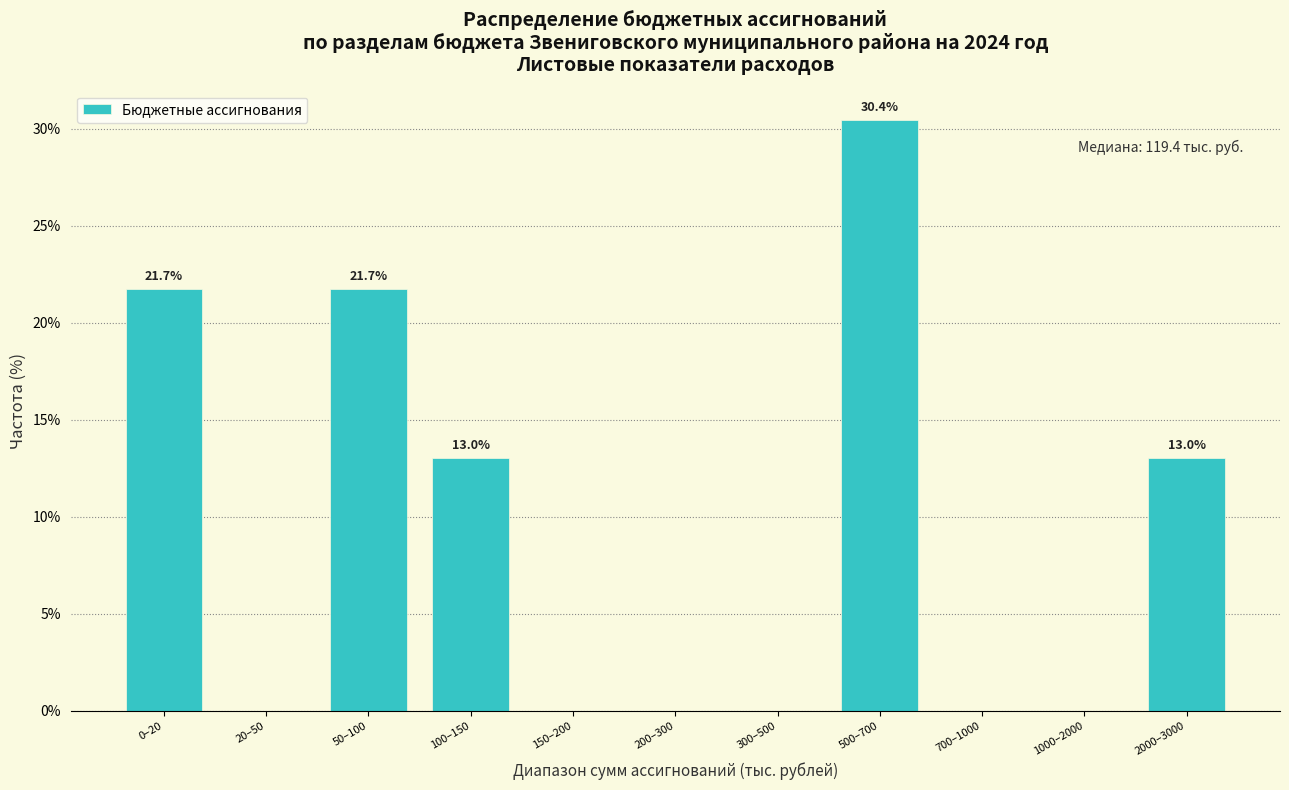

Reading right to left, transcribe all the data shown in this chart.

2000–3000=13.0	1000–2000=0.0	700–1000=0.0	500–700=30.4	300–500=0.0	200–300=0.0	150–200=0.0	100–150=13.0	50–100=21.7	20–50=0.0	0–20=21.7